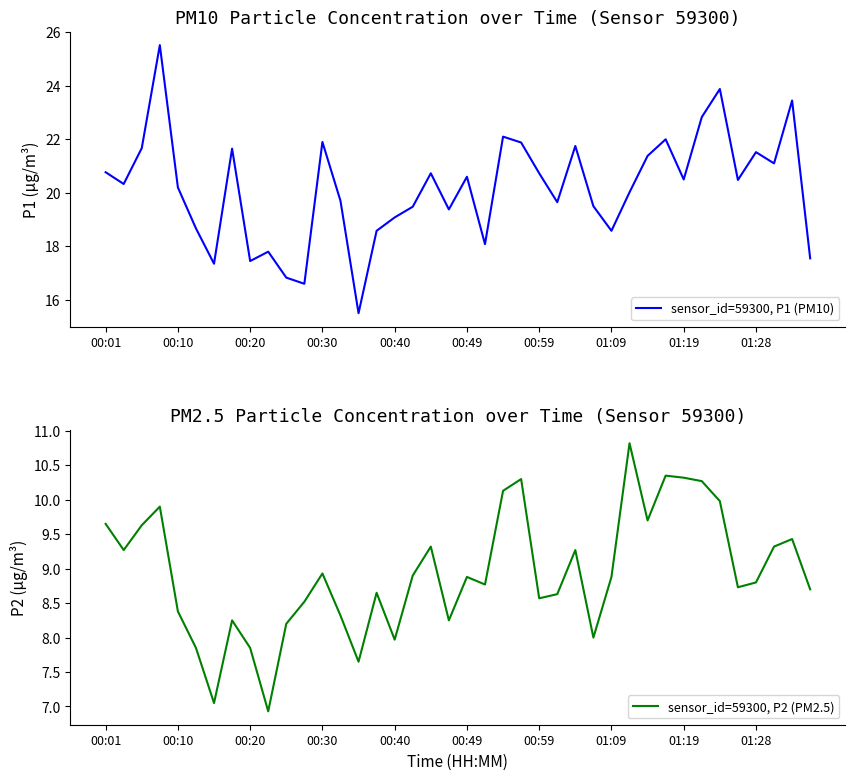

Rank the series by their maximum value, from highest to lowest.

sensor_id=59300, P1 (PM10), sensor_id=59300, P2 (PM2.5)